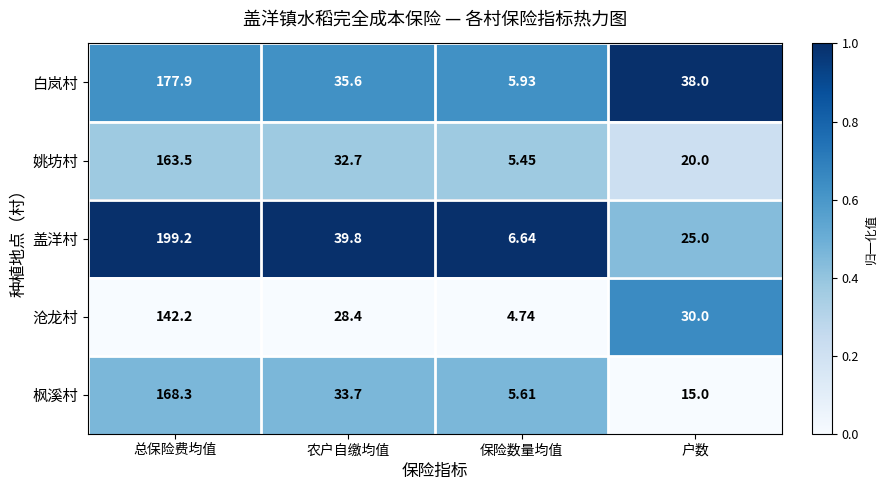

What is the difference between the highest and lowest values at 总保险费均值?

57.0